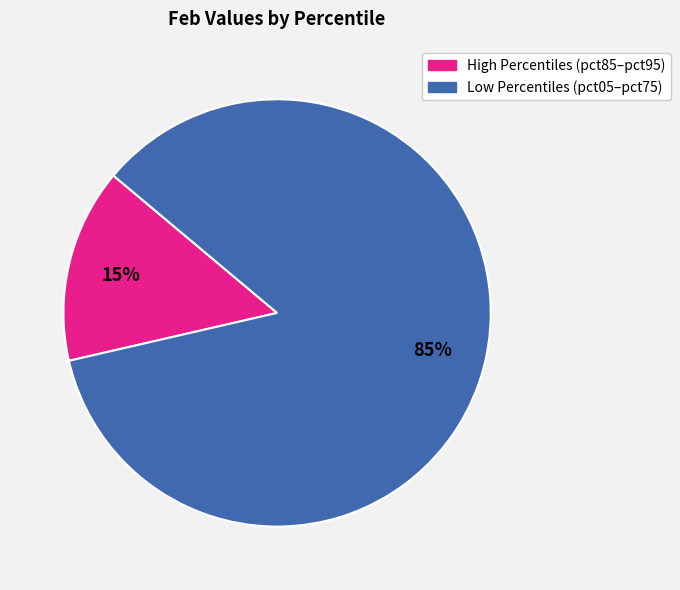

Is there any slice that represents more than half of the pie?

Yes